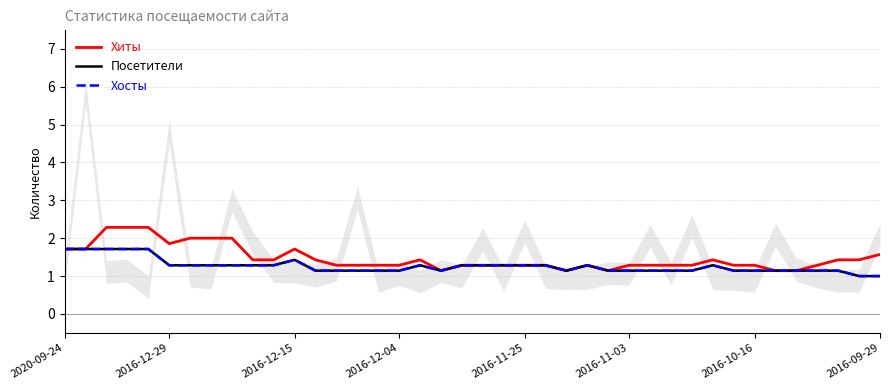

Where does the Хосты series first go above 1?

2020-09-24